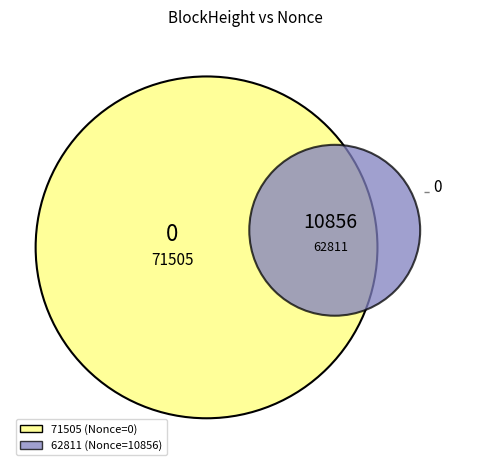

Rank the categories by value from lowest to highest.

71505, 62811